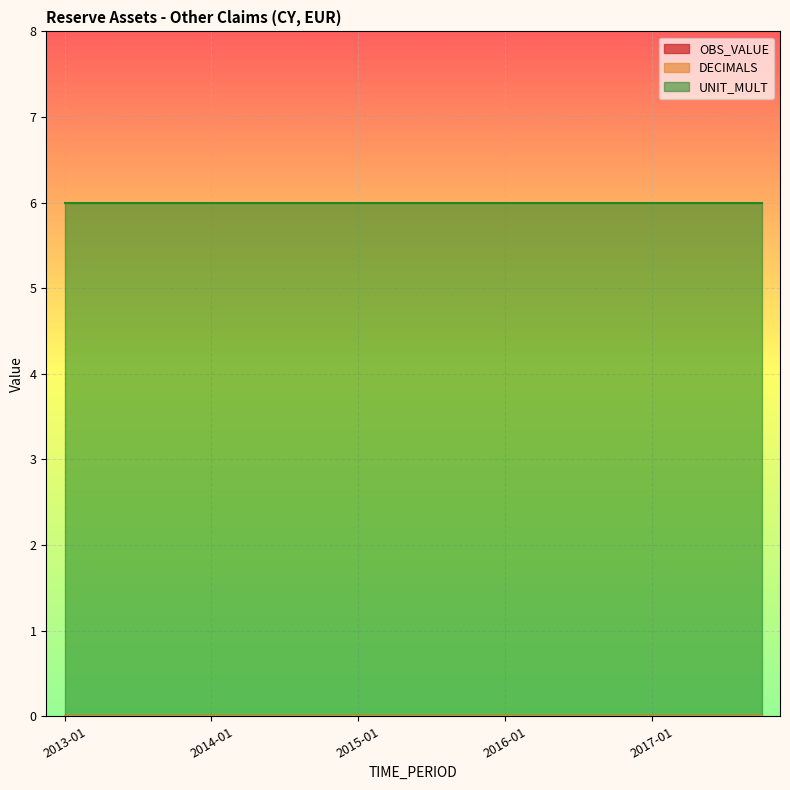

True or false: UNIT_MULT and OBS_VALUE cross at least once.

False